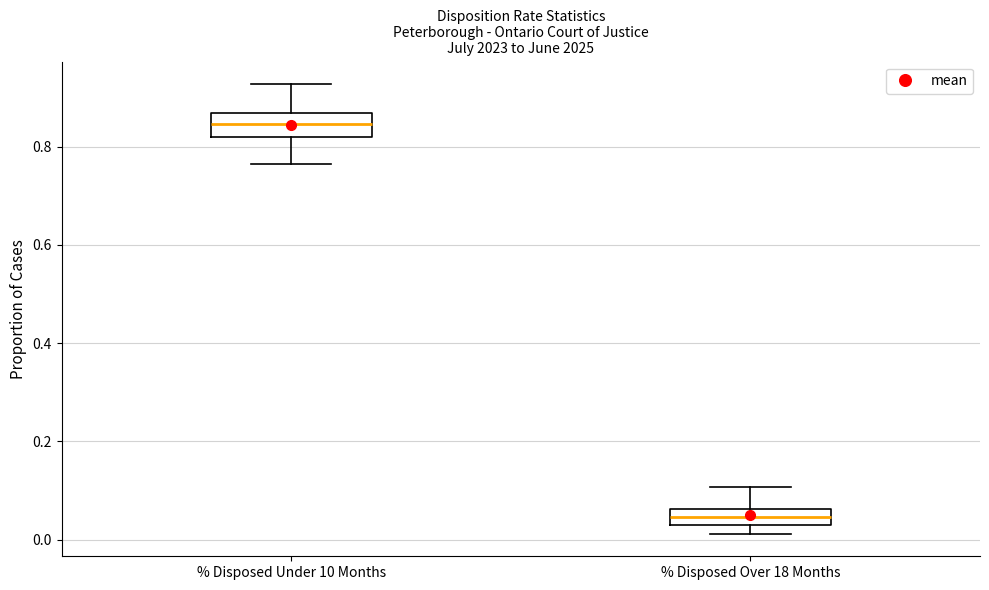

Where is the lower edge of the box for % Disposed Under 10 Months on the y-axis? The values are not printed on the chart, so give them approximately, as read against the axis.

0.82